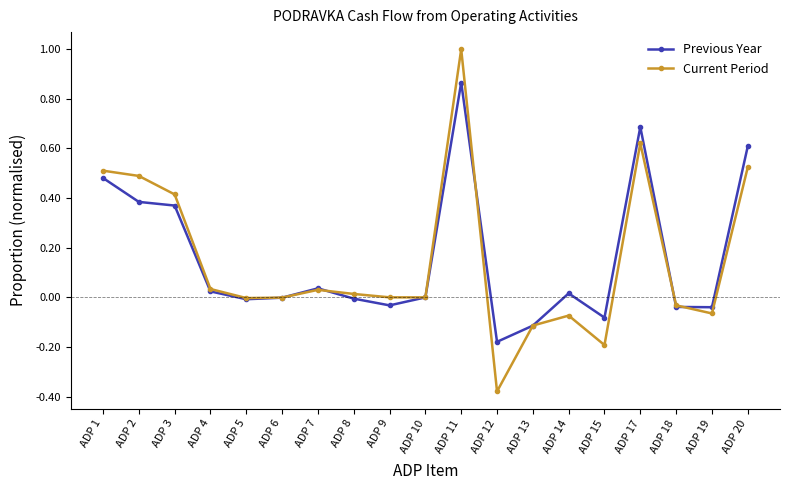

At which category does the chart reach its minimum across all series?

ADP 12